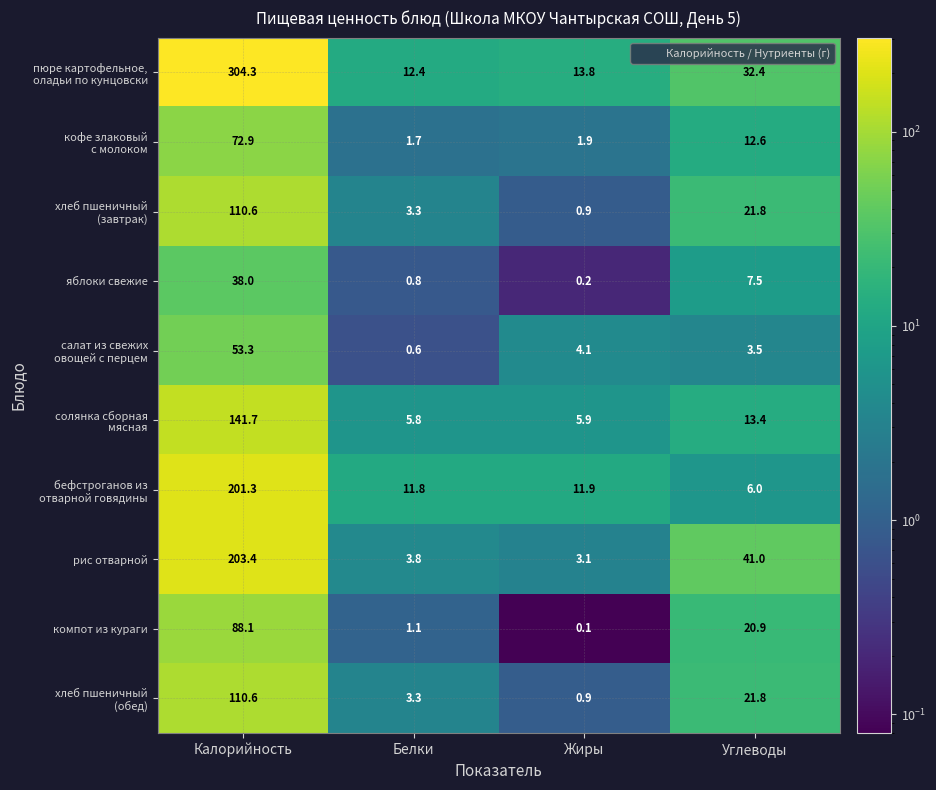

What is the total value across all series at Жиры?

42.8